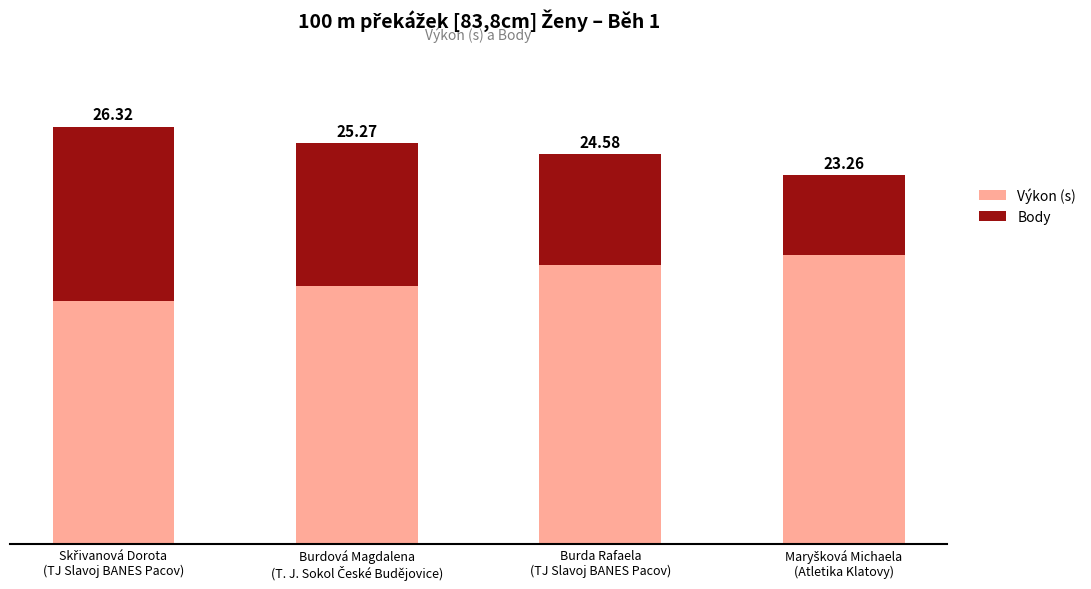

True or false: Body has a value of 4.5 at Burda Rafaela
(TJ Slavoj BANES Pacov).

False